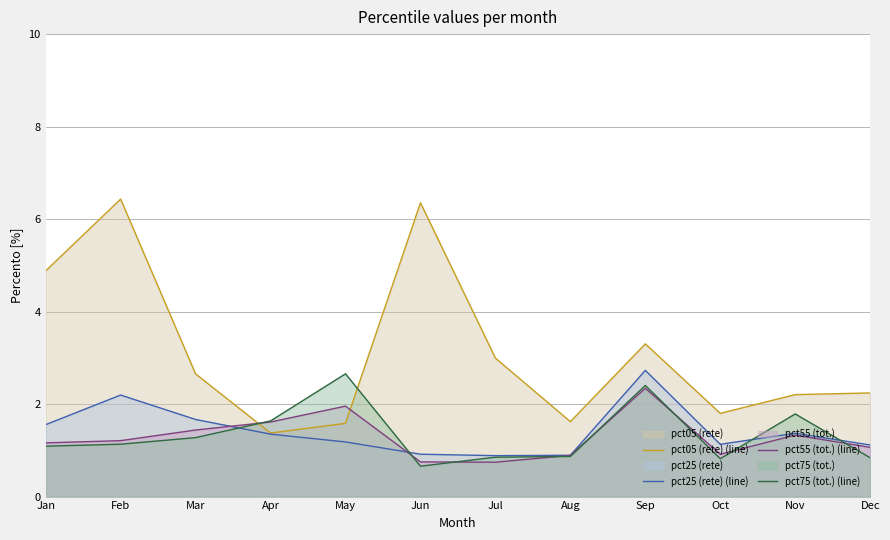

Which category has the lowest value across all series?

Jun